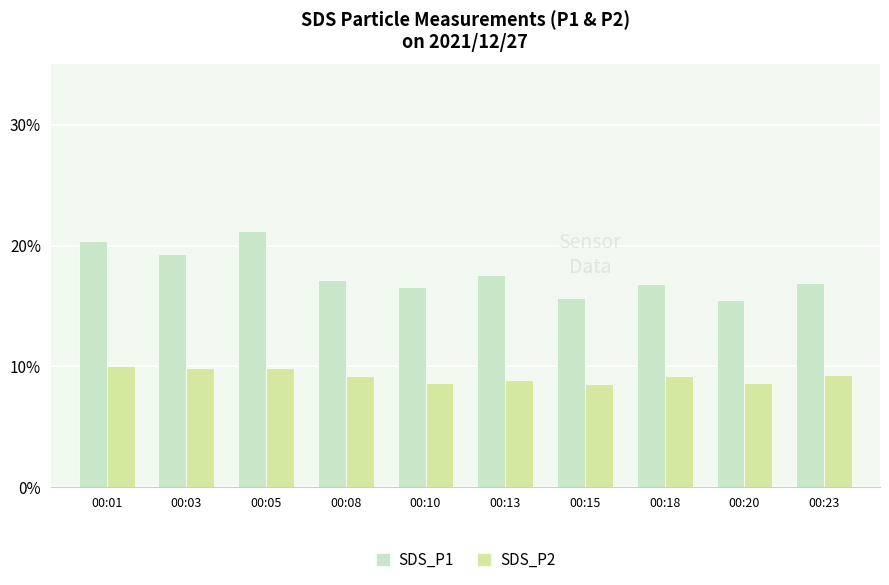

What value does the SDS_P2 series have at 00:20?

8.6